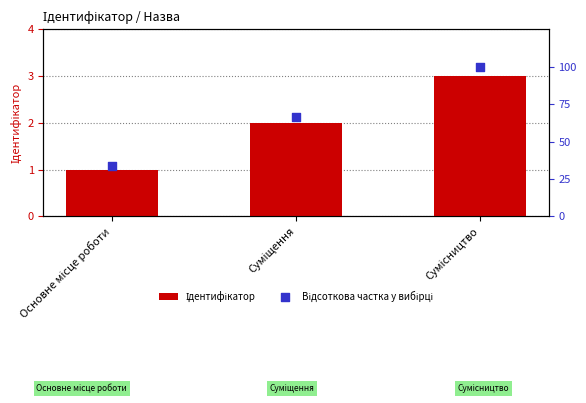

What is the total value across all series at Суміщення?

68.7